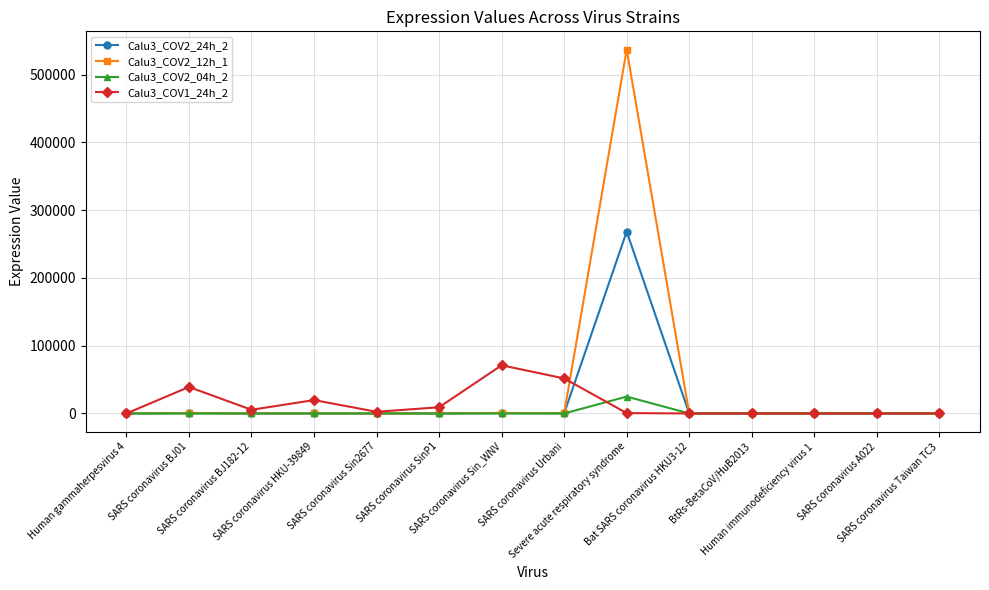

Which series has the widest spread of values?

Calu3_COV2_12h_1